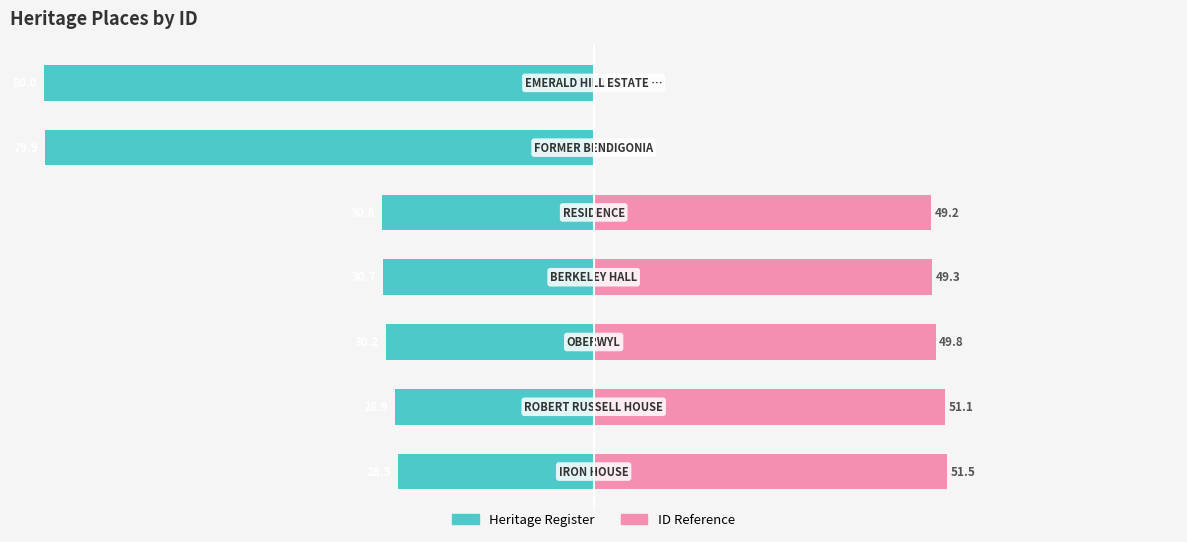

Which series changed the most between 0 and 2?

Heritage Register